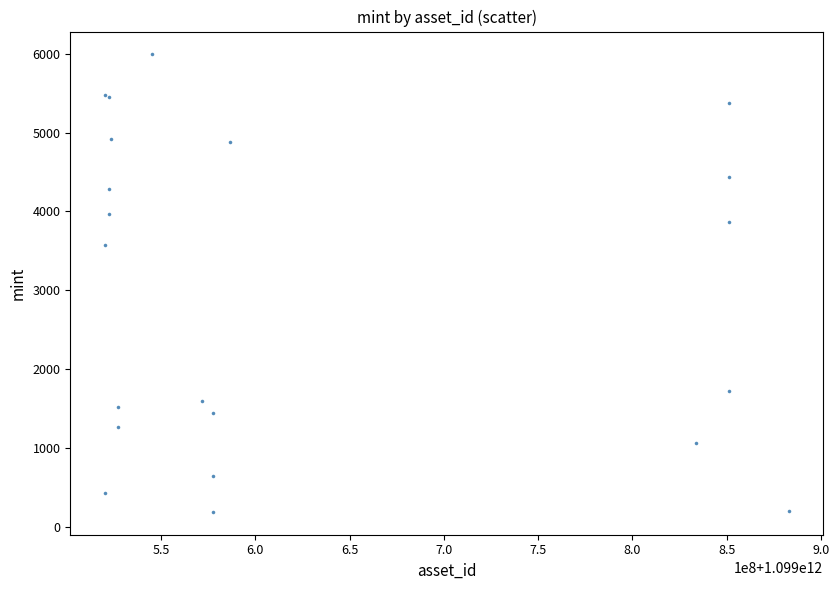

What Y value in the scatter plot is closest to 3090?

3572